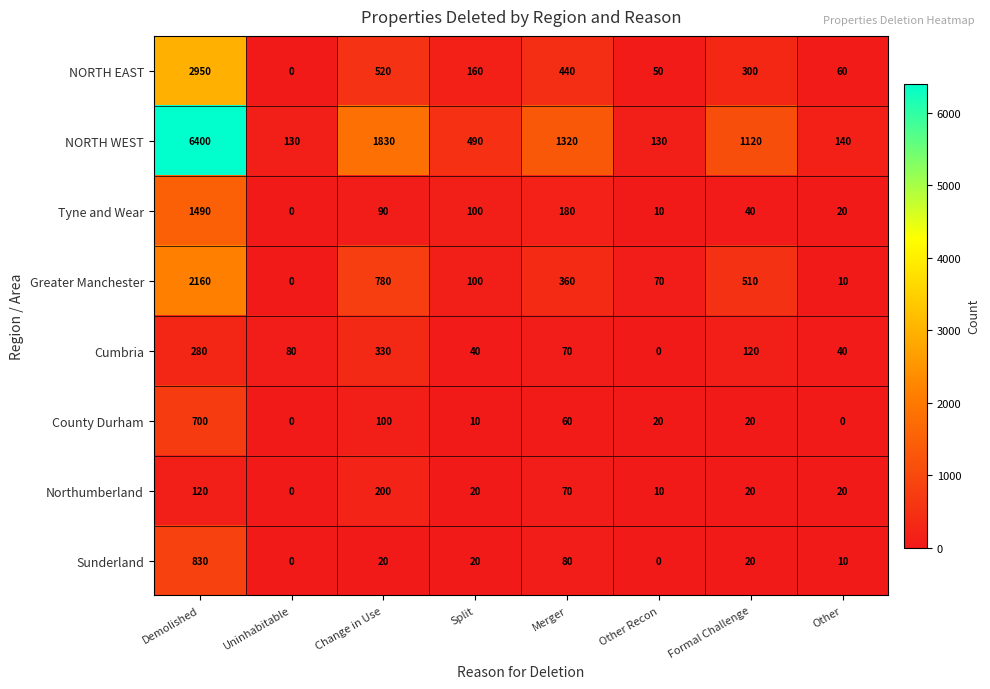

Rank the series by their maximum value, from lowest to highest.

Northumberland, Cumbria, County Durham, Sunderland, Tyne and Wear, Greater Manchester, NORTH EAST, NORTH WEST